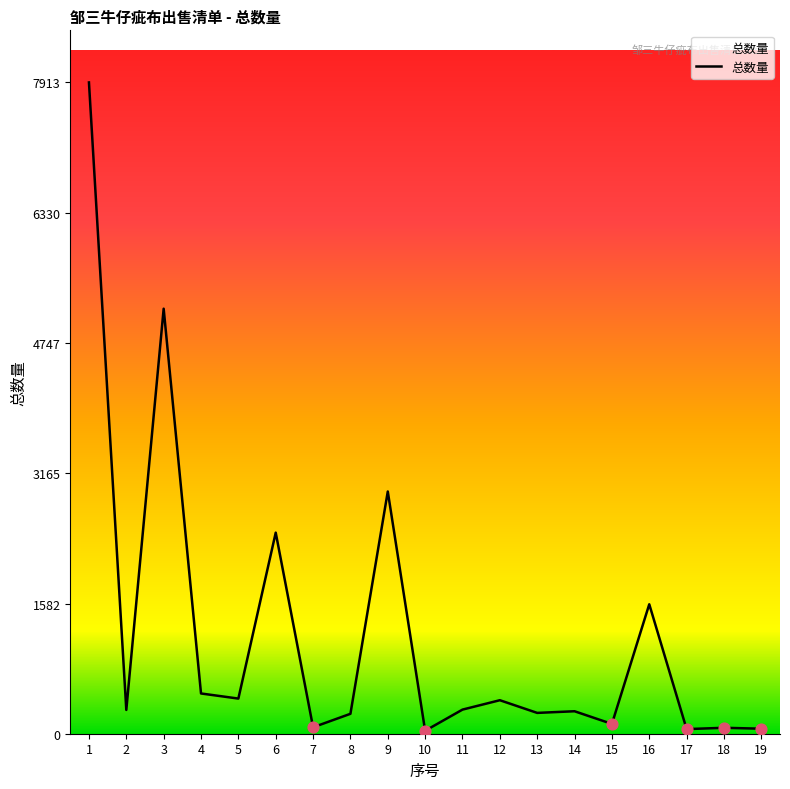

What is the change in value from 5 to 6?

+2016